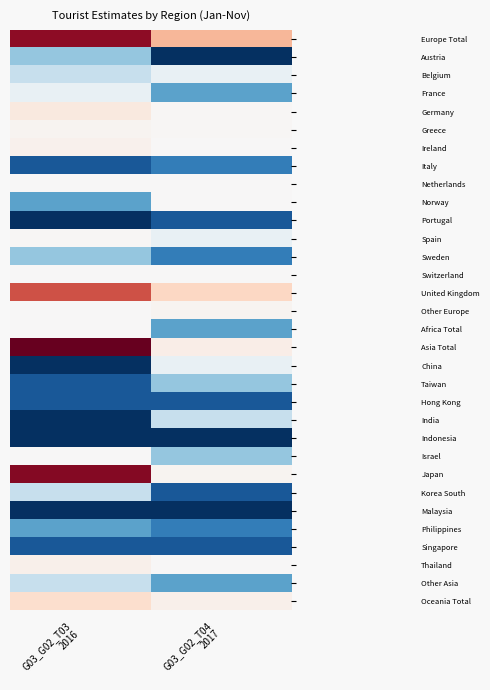

Reading left to right, transcribe all the data shown in this chart.

Europe Total: G03_G02_T03
2016=900	G03_G02_T04
2017=342
Austria: G03_G02_T03
2016=4	G03_G02_T04
2017=0
Belgium: G03_G02_T03
2016=5	G03_G02_T04
2017=6
France: G03_G02_T03
2016=6	G03_G02_T04
2017=3
Germany: G03_G02_T03
2016=103	G03_G02_T04
2017=17
Greece: G03_G02_T03
2016=36	G03_G02_T04
2017=17
Ireland: G03_G02_T03
2016=52	G03_G02_T04
2017=10
Italy: G03_G02_T03
2016=1	G03_G02_T04
2017=2
Netherlands: G03_G02_T03
2016=10	G03_G02_T04
2017=9
Norway: G03_G02_T03
2016=3	G03_G02_T04
2017=7
Portugal: G03_G02_T03
2016=0	G03_G02_T04
2017=1
Spain: G03_G02_T03
2016=20	G03_G02_T04
2017=6
Sweden: G03_G02_T03
2016=4	G03_G02_T04
2017=2
Switzerland: G03_G02_T03
2016=7	G03_G02_T04
2017=8
United Kingdom: G03_G02_T03
2016=639	G03_G02_T04
2017=217
Other Europe: G03_G02_T03
2016=10	G03_G02_T04
2017=37
Africa Total: G03_G02_T03
2016=10	G03_G02_T04
2017=3
Asia Total: G03_G02_T03
2016=1006	G03_G02_T04
2017=74
China: G03_G02_T03
2016=0	G03_G02_T04
2017=6
Taiwan: G03_G02_T03
2016=1	G03_G02_T04
2017=4
Hong Kong: G03_G02_T03
2016=1	G03_G02_T04
2017=1
India: G03_G02_T03
2016=0	G03_G02_T04
2017=5
Indonesia: G03_G02_T03
2016=0	G03_G02_T04
2017=0
Israel: G03_G02_T03
2016=11	G03_G02_T04
2017=4
Japan: G03_G02_T03
2016=925	G03_G02_T04
2017=37
Korea South: G03_G02_T03
2016=5	G03_G02_T04
2017=1
Malaysia: G03_G02_T03
2016=0	G03_G02_T04
2017=0
Philippines: G03_G02_T03
2016=3	G03_G02_T04
2017=2
Singapore: G03_G02_T03
2016=1	G03_G02_T04
2017=1
Thailand: G03_G02_T03
2016=54	G03_G02_T04
2017=10
Other Asia: G03_G02_T03
2016=5	G03_G02_T04
2017=3
Oceania Total: G03_G02_T03
2016=172	G03_G02_T04
2017=54